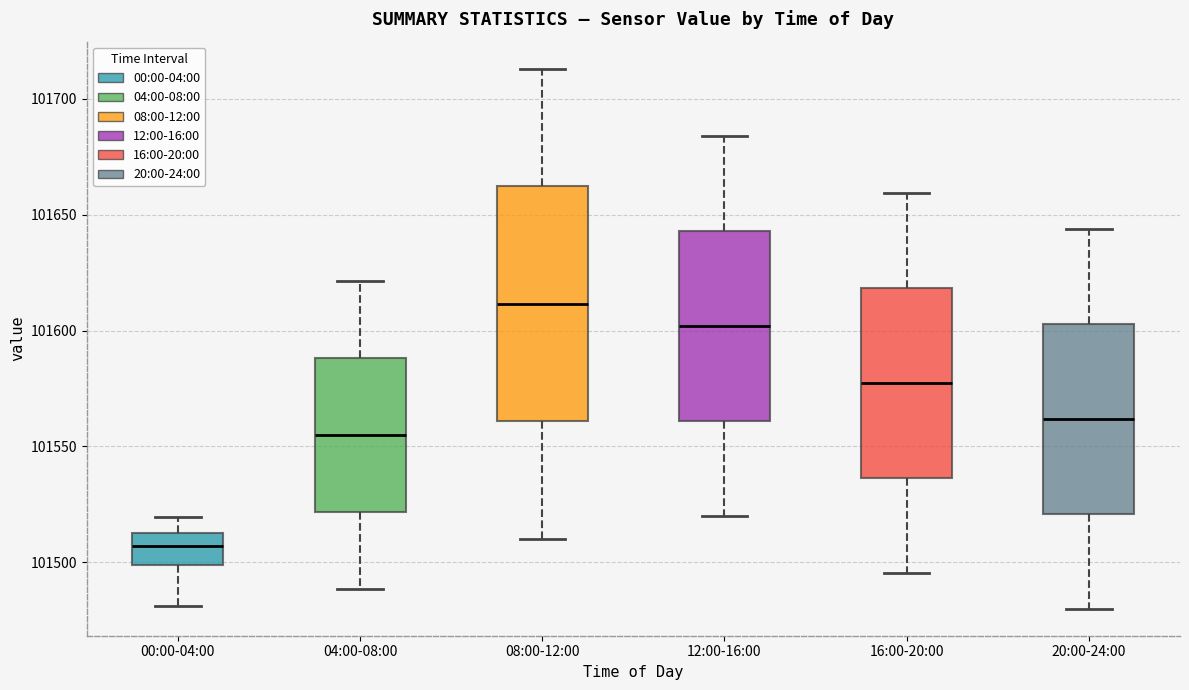

Reading left to right, read every box against the y-axis: the position of its median line, the range the box covers, and the ends of its whiskers. The values are not printed on the chart, so give them approximately, as read against the axis.

00:00-04:00: median 101505, box 101500 to 101515, whiskers 101480 to 101520
04:00-08:00: median 101555, box 101520 to 101590, whiskers 101490 to 101620
08:00-12:00: median 101610, box 101560 to 101660, whiskers 101510 to 101715
12:00-16:00: median 101600, box 101560 to 101645, whiskers 101520 to 101685
16:00-20:00: median 101575, box 101535 to 101620, whiskers 101495 to 101660
20:00-24:00: median 101560, box 101520 to 101605, whiskers 101480 to 101645